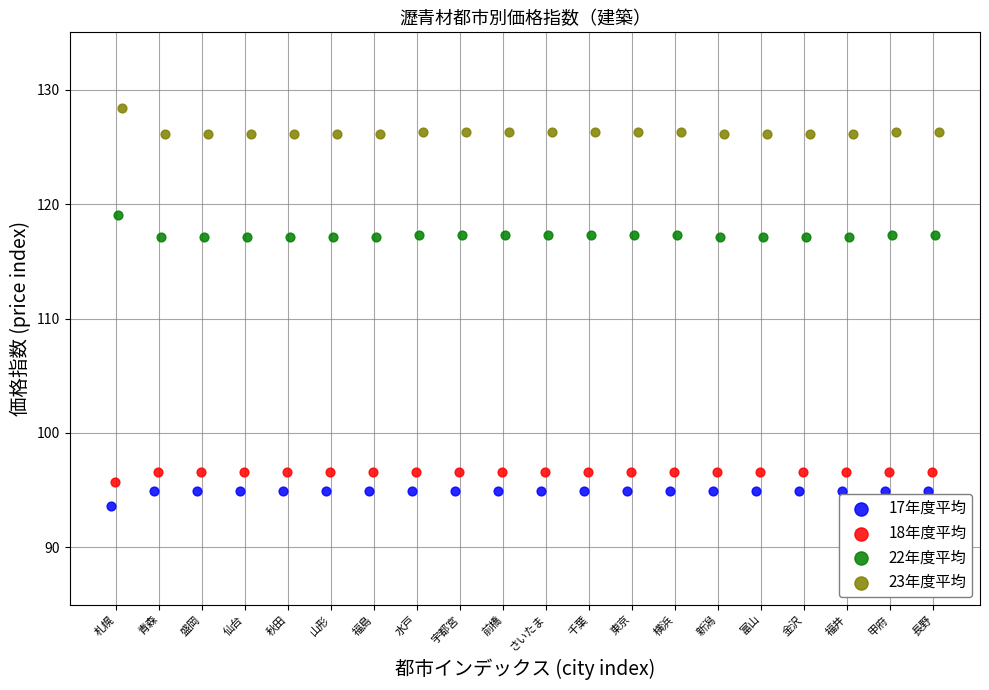

Which series contains the lowest Y value?

17年度平均